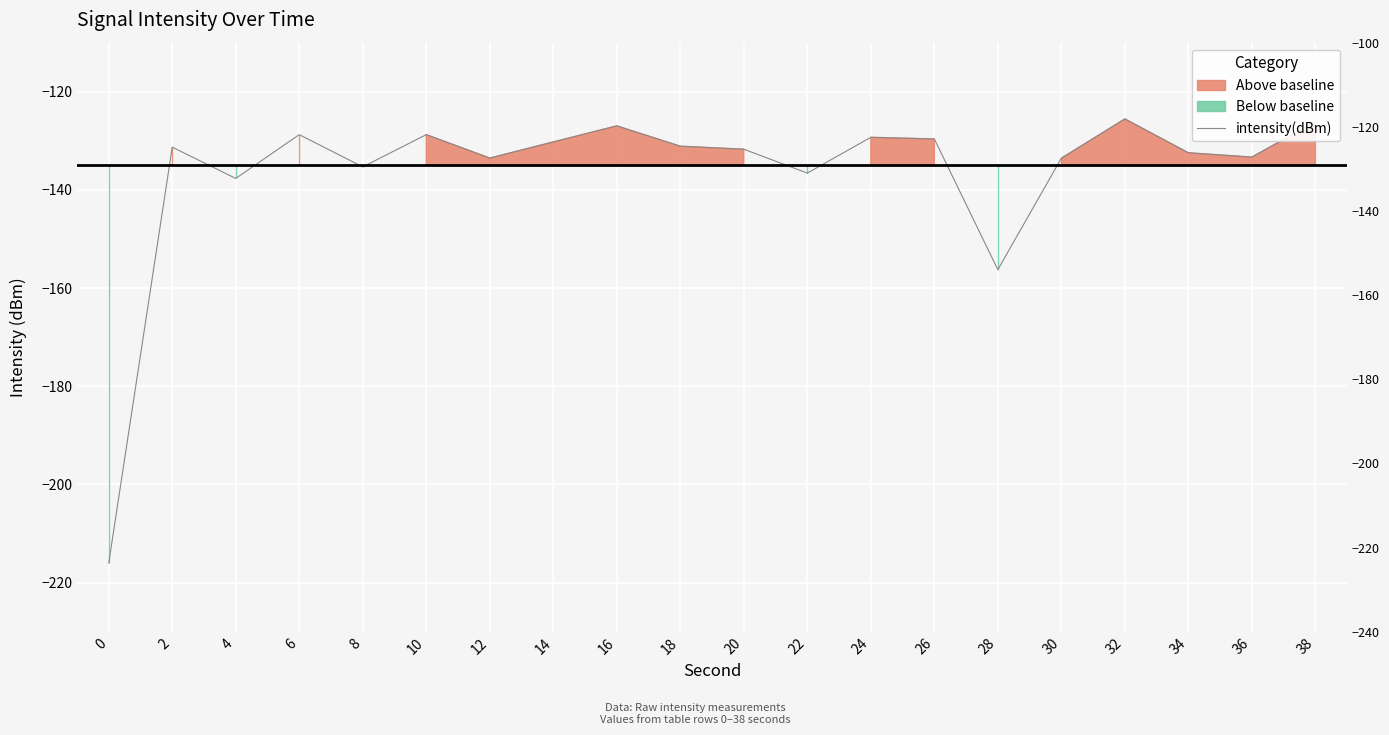

List the labels in order of value, smallest first.

0, 28, 4, 22, 8, 30, 12, 36, 34, 20, 2, 18, 14, 26, 24, 6, 10, 16, 38, 32